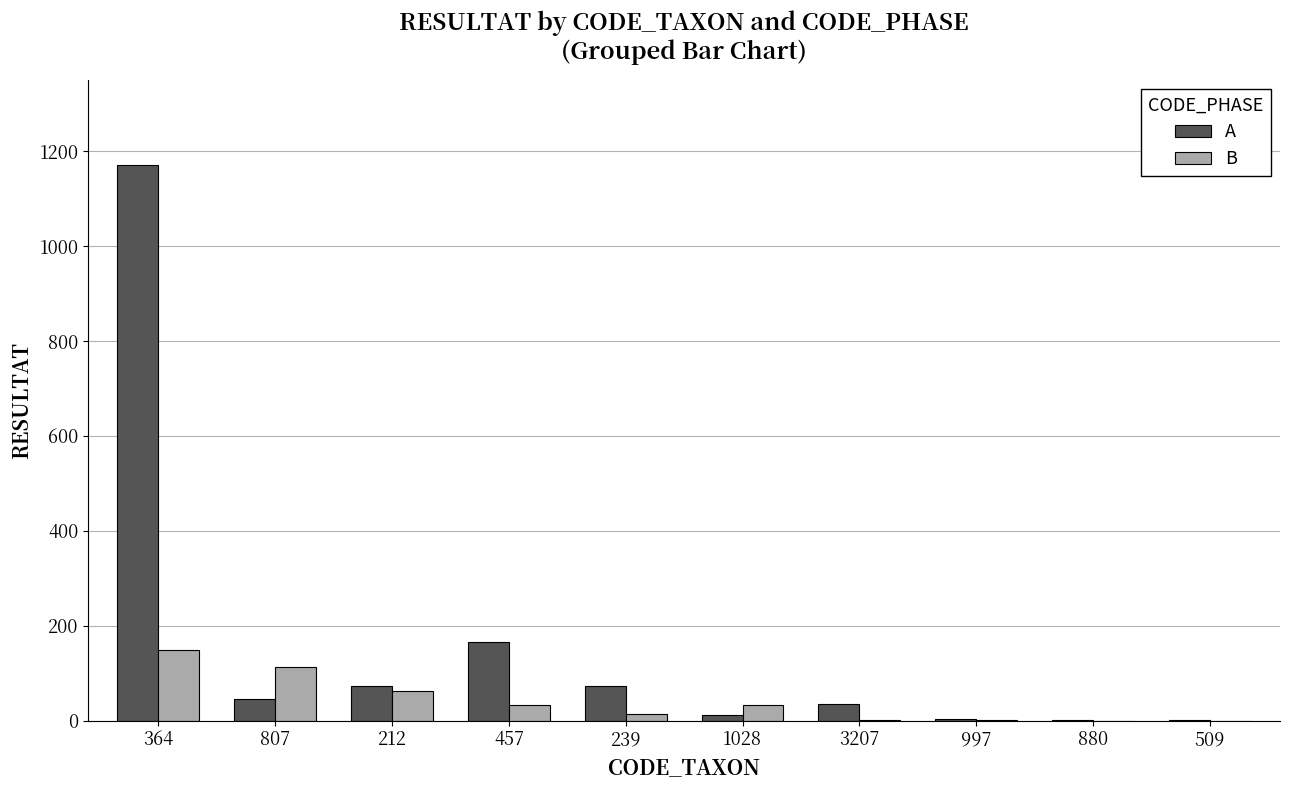

At which category does the chart reach its peak across all series?

364